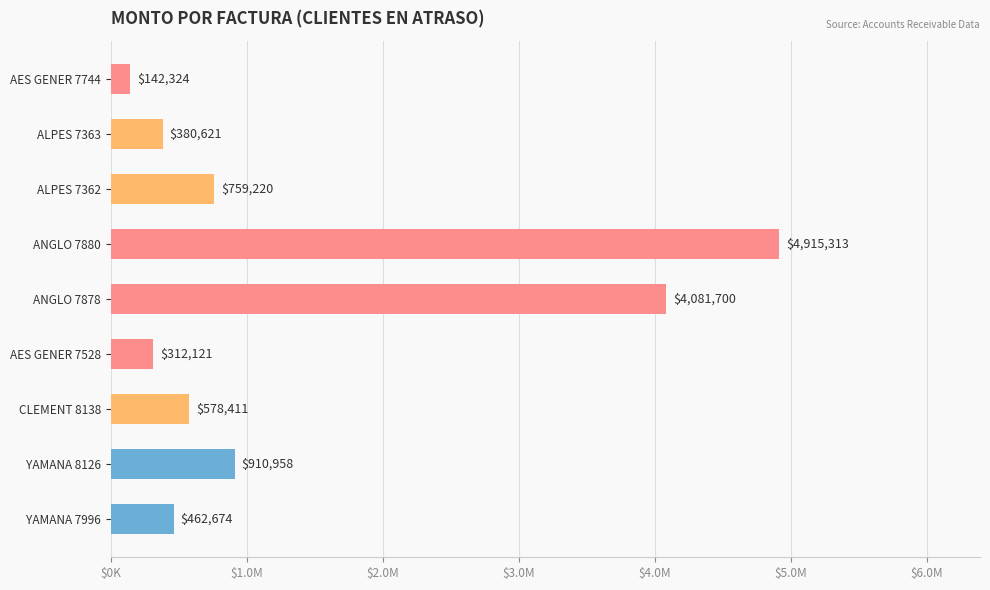

How many data points are less than 578411?

4